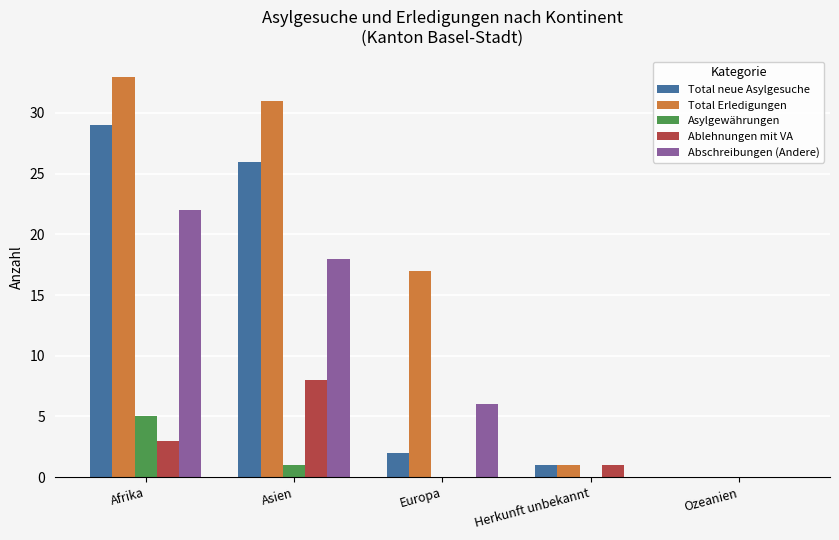

What is the sum of all Total neue Asylgesuche values?

58